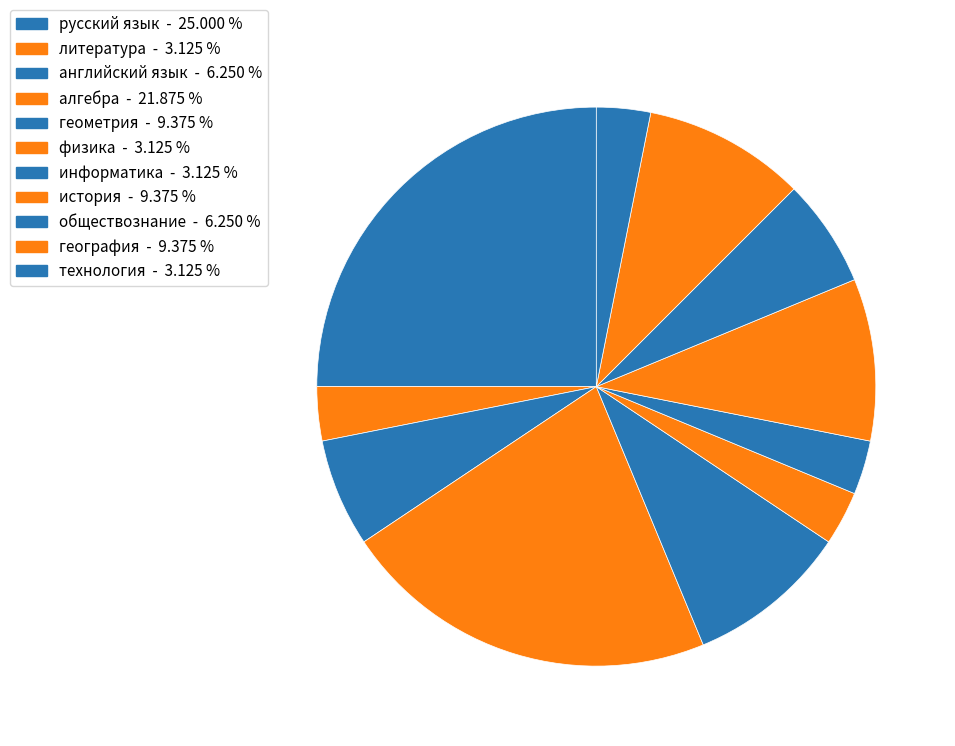

Between алгебра and русский язык, which is larger?

русский язык